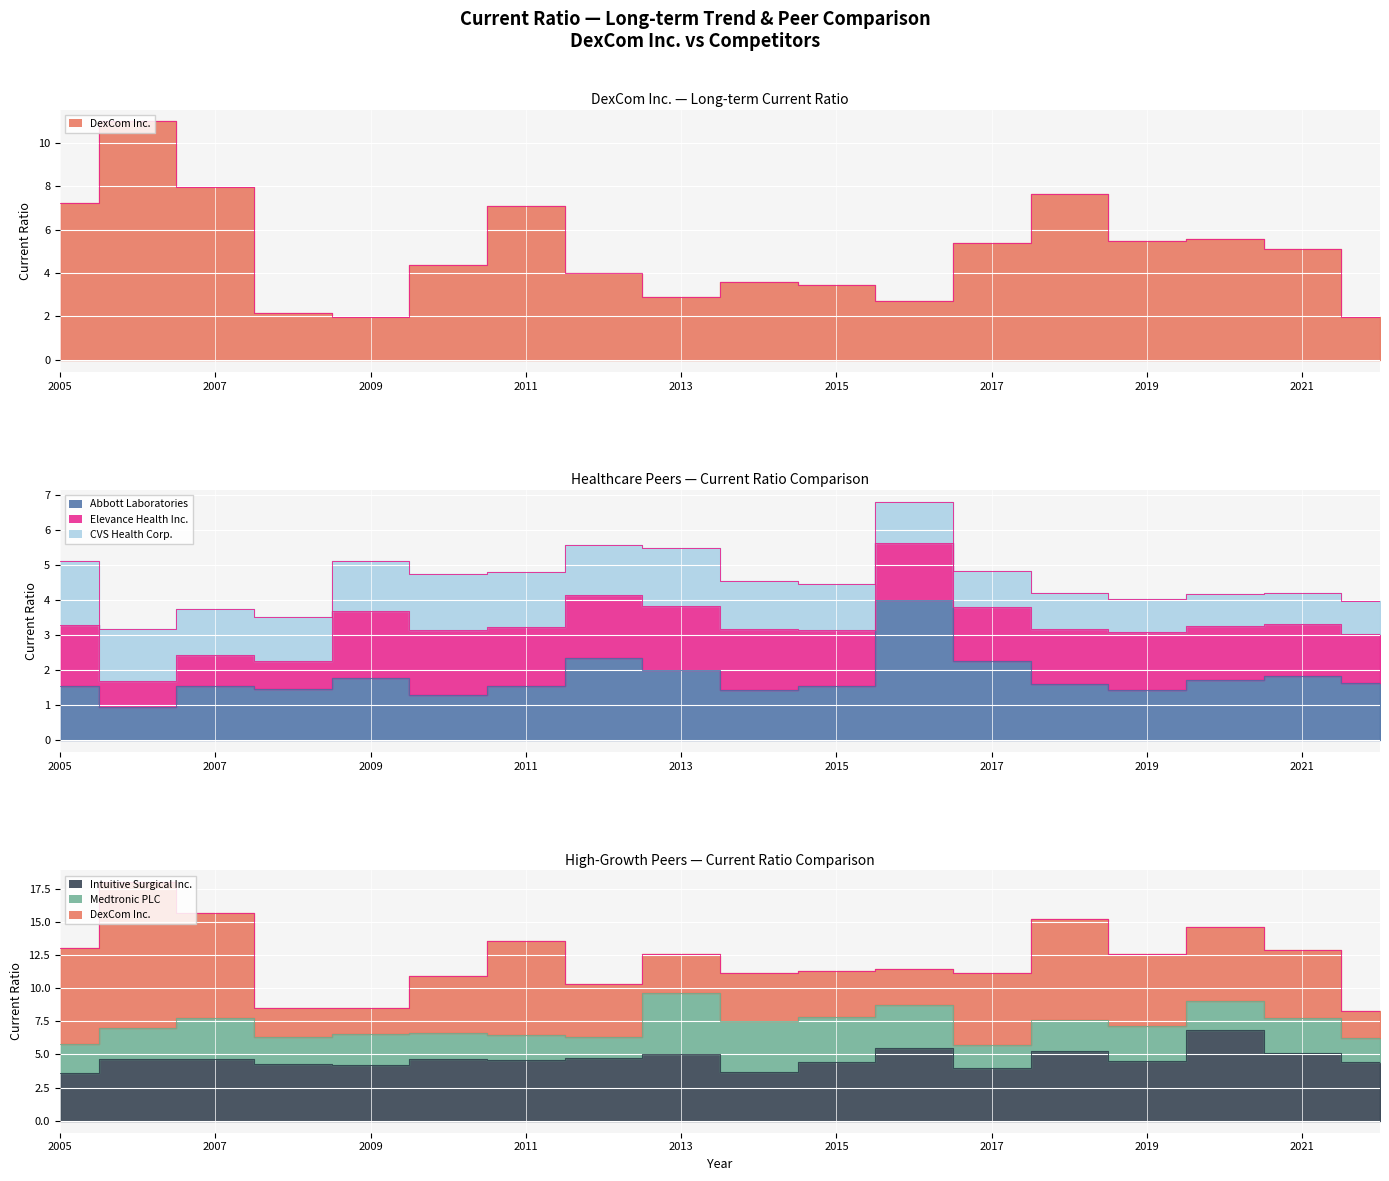

True or false: Intuitive Surgical Inc. has more than 1 interior local peaks.

True